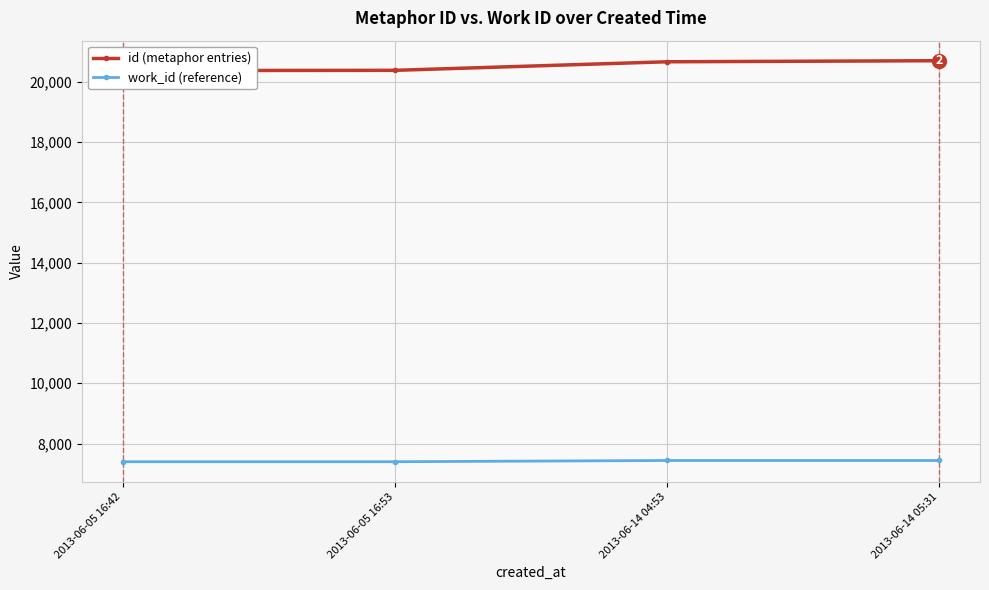

Rank the series by their average value, from lowest to highest.

work_id (reference), id (metaphor entries)